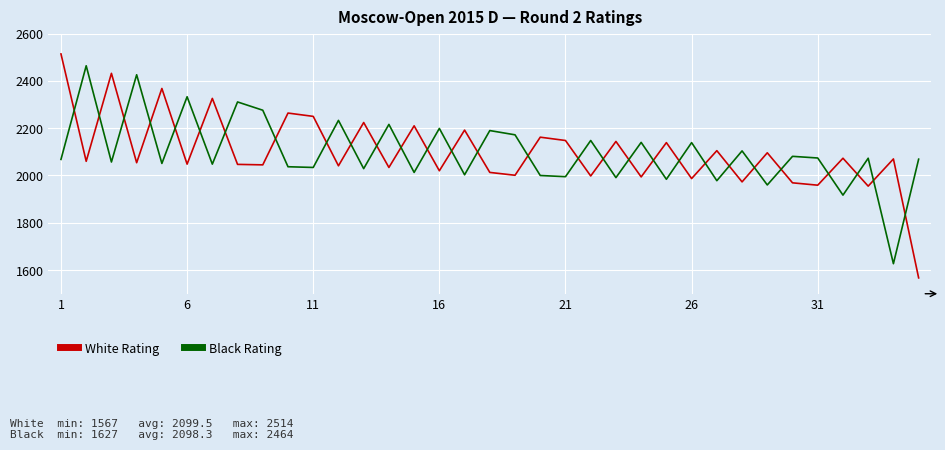

What is the smallest value displayed?

1567